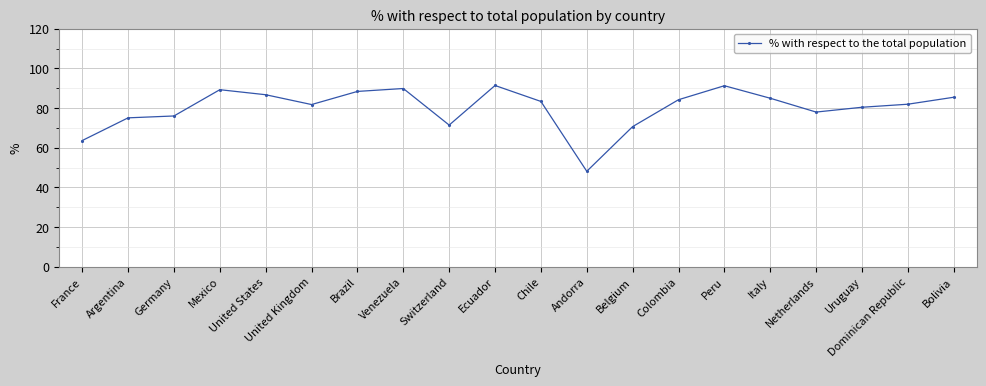

What value does the data have at Venezuela?

89.8